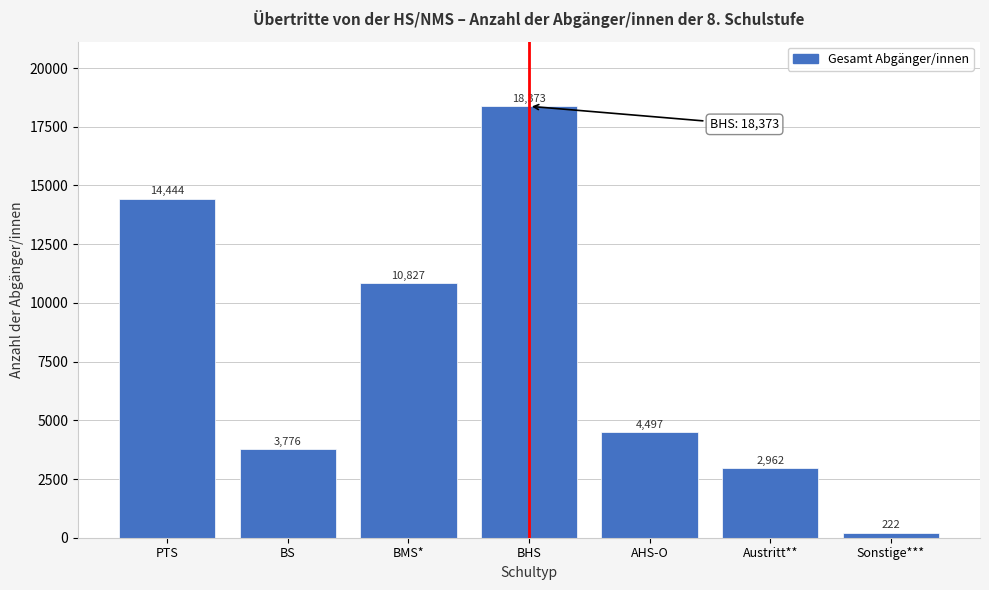

Reading left to right, list all the values displayed in this chart.

14444	3776	10827	18373	4497	2962	222